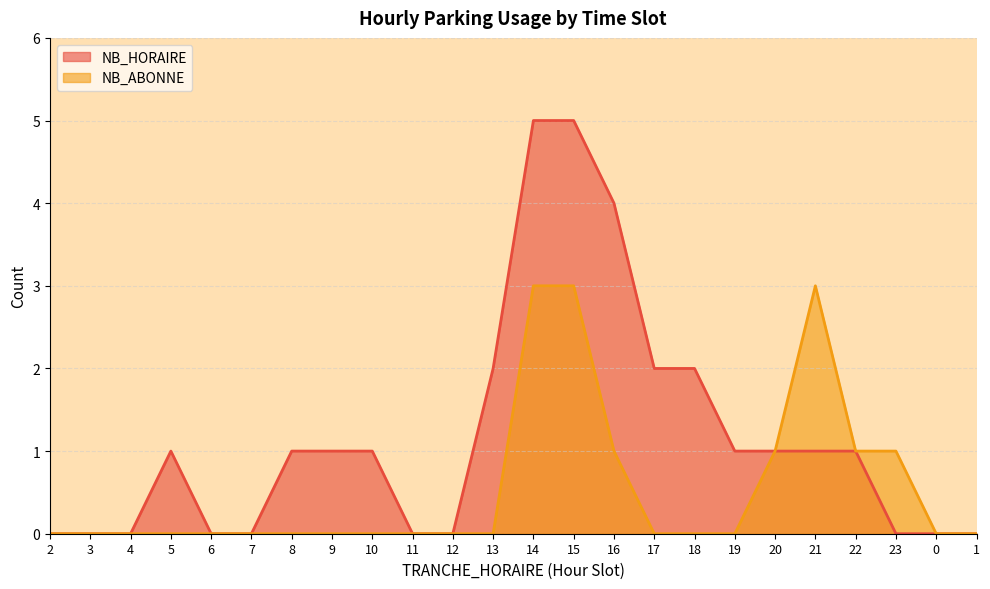

Rank the series by their average value, from lowest to highest.

NB_ABONNE, NB_HORAIRE